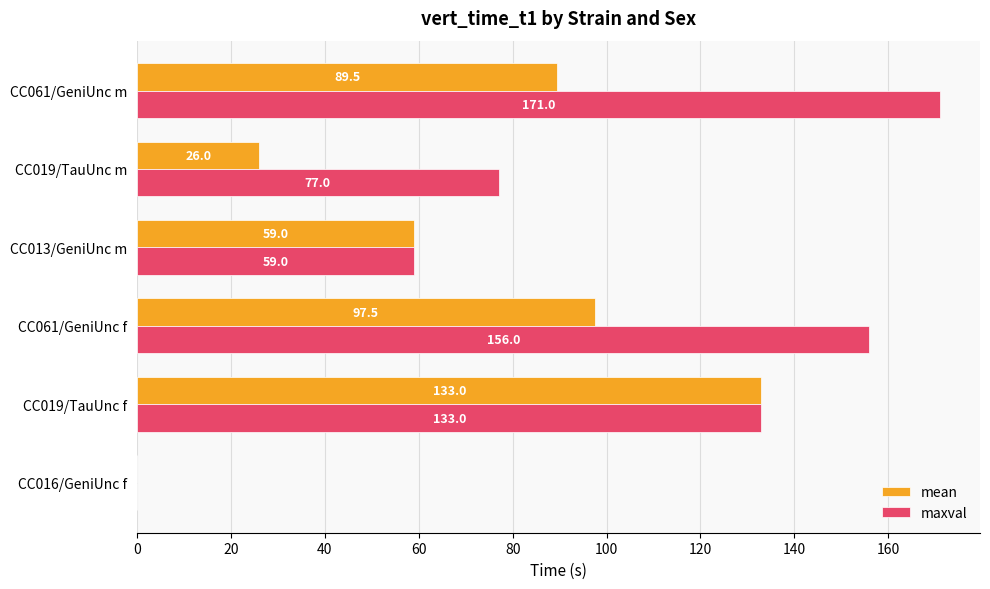

What is the sum of the maxval values at CC016/GeniUnc f and CC019/TauUnc m?

77.0